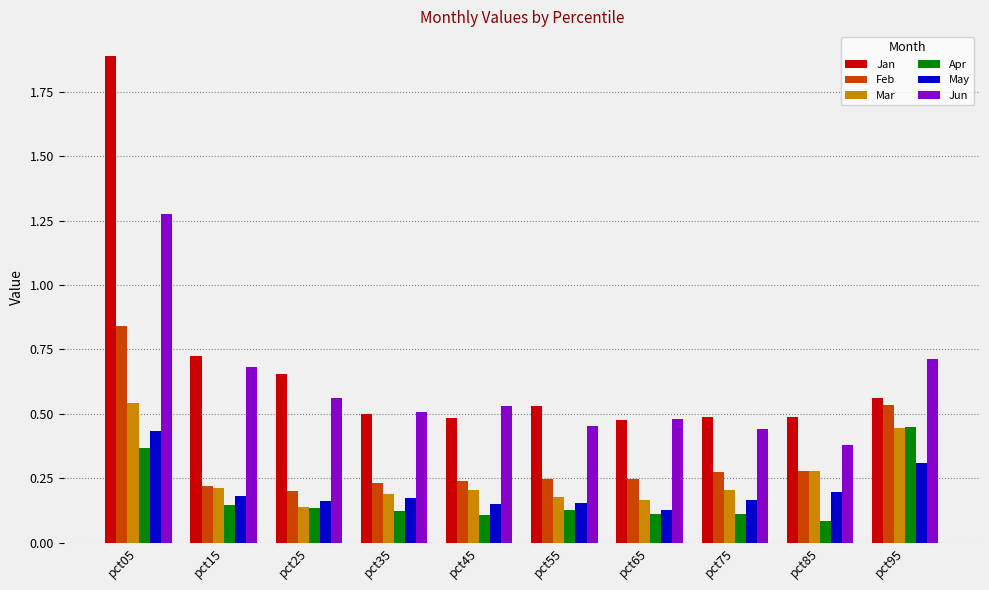

Which category has the highest value across all series?

pct05